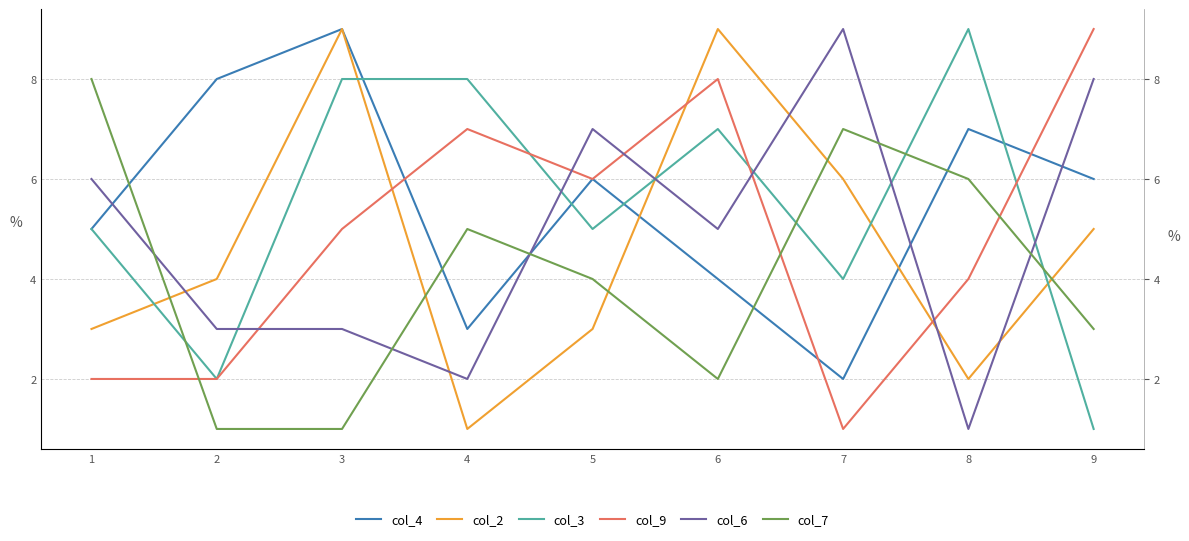

In col_6, how many points are higher than both neighbors (excluding endpoints)?

2